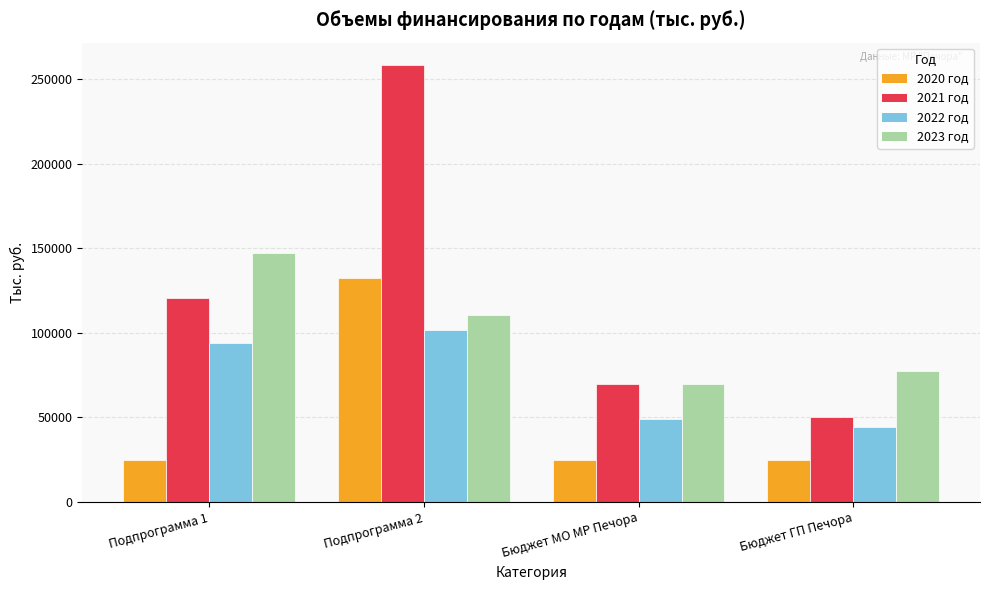

Rank the categories by 2023 год value from highest to lowest.

Подпрограмма 1, Подпрограмма 2, Бюджет ГП Печора, Бюджет МО МР Печора